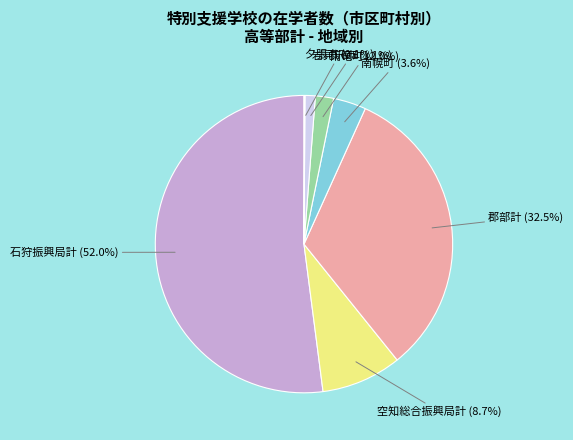

Which slice is the largest?

石狩振興局計